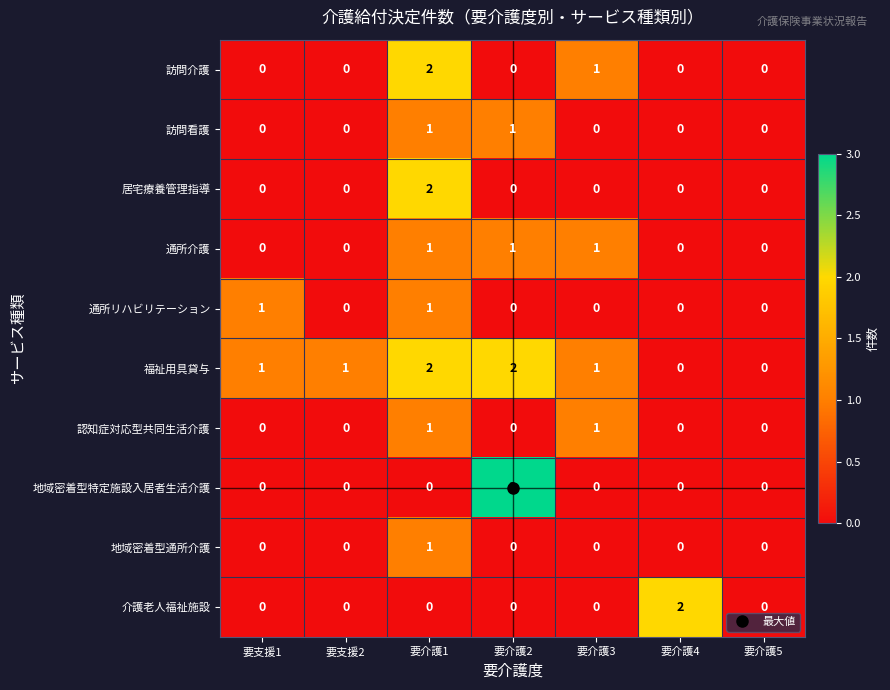

Is it true that 訪問介護 equals 0 at 要支援2?

True